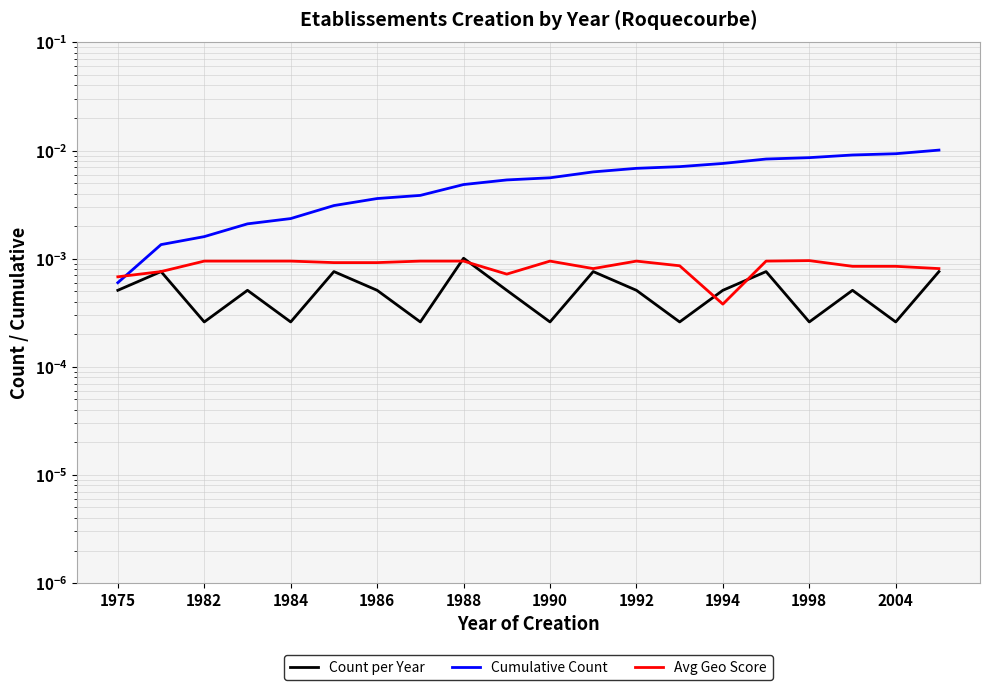

How many Avg Geo Score values are between 0 and 1?

20